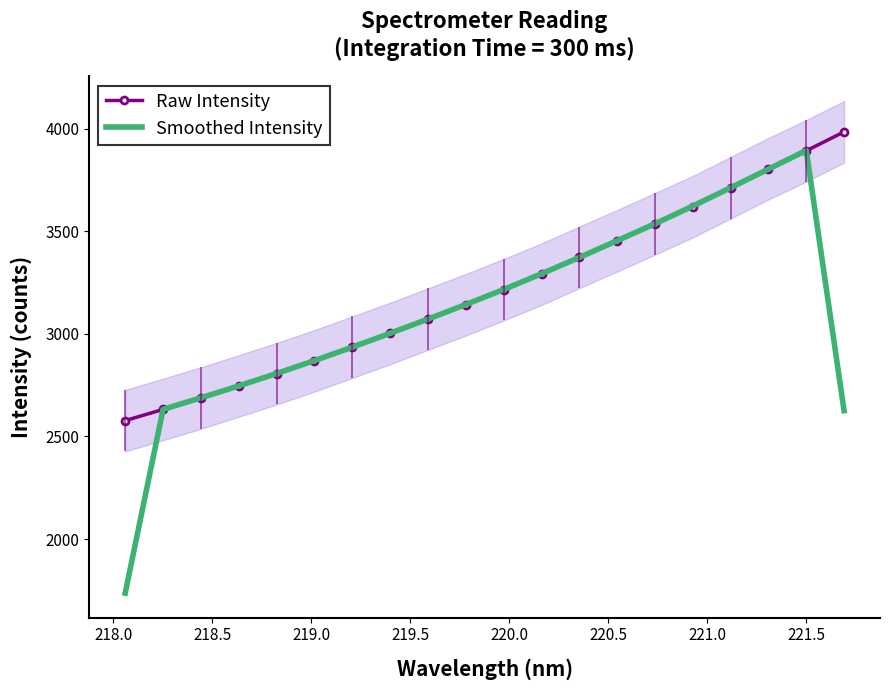

What is the minimum value for Smoothed Intensity?

1736.3